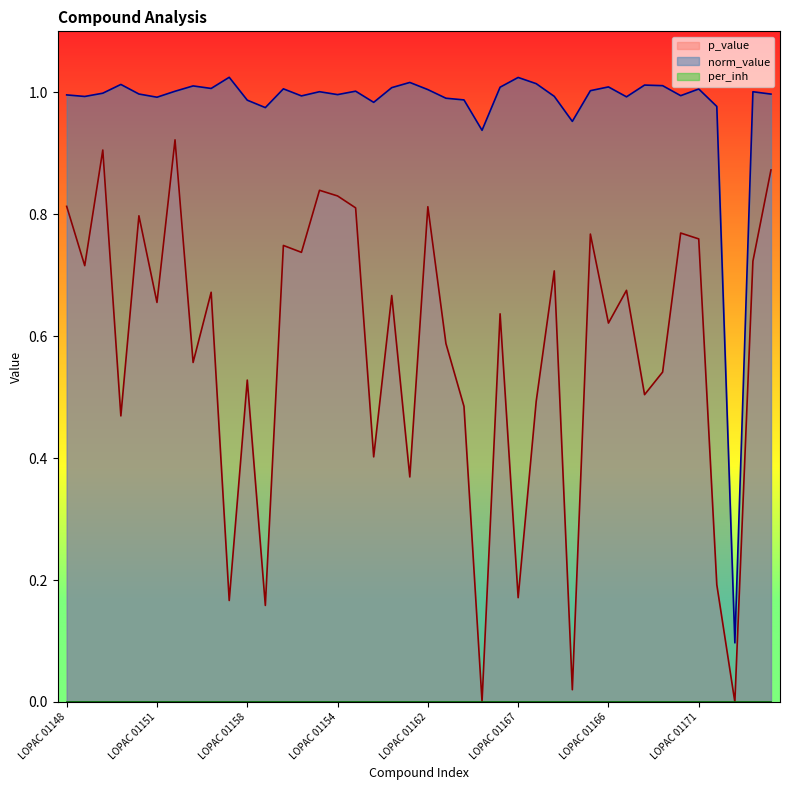

How many series are shown in this chart?

3